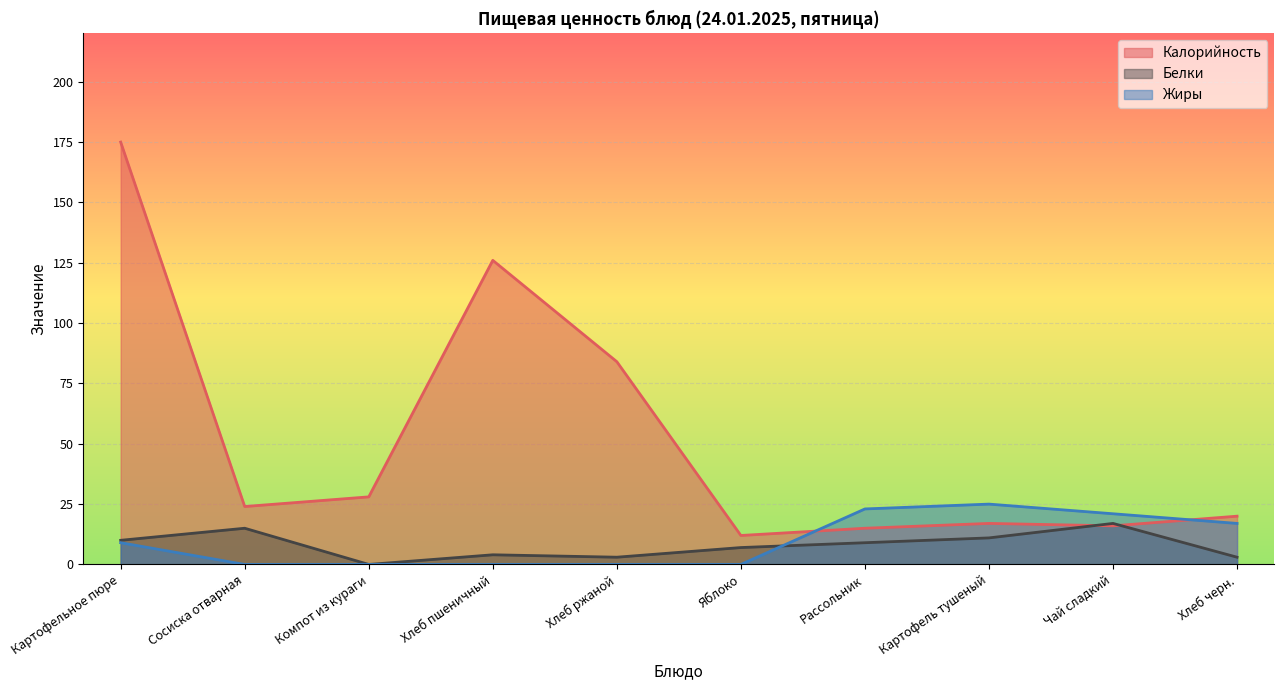

Reading left to right, list all the values displayed in this chart.

Калорийность: 175	24	28	126	84	12	15	17	16	20
Белки: 10	15	0	4	3	7	9	11	17	3
Жиры: 9	0	0	0	0	0	23	25	21	17